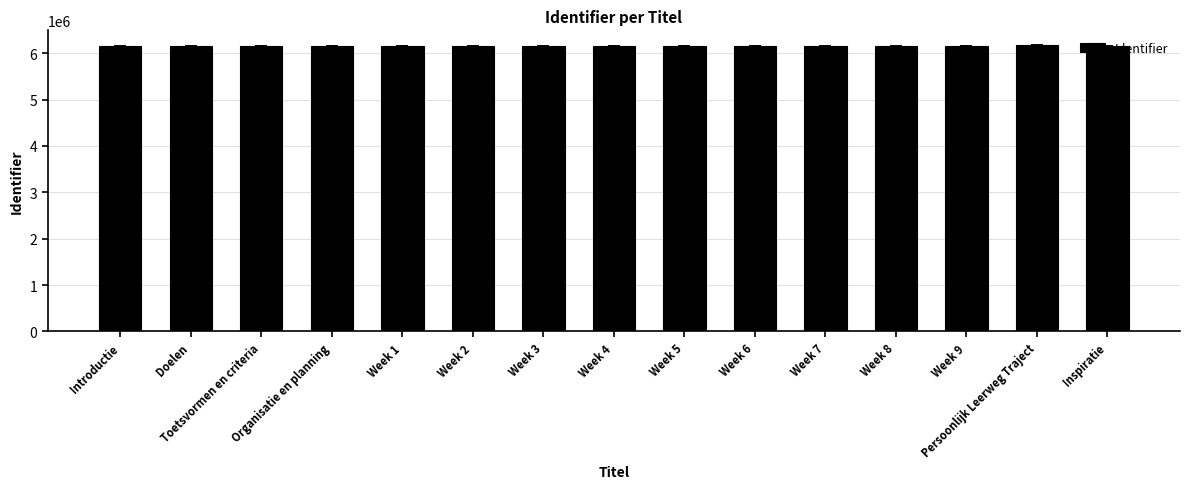

What is the greatest value displayed?

6179223